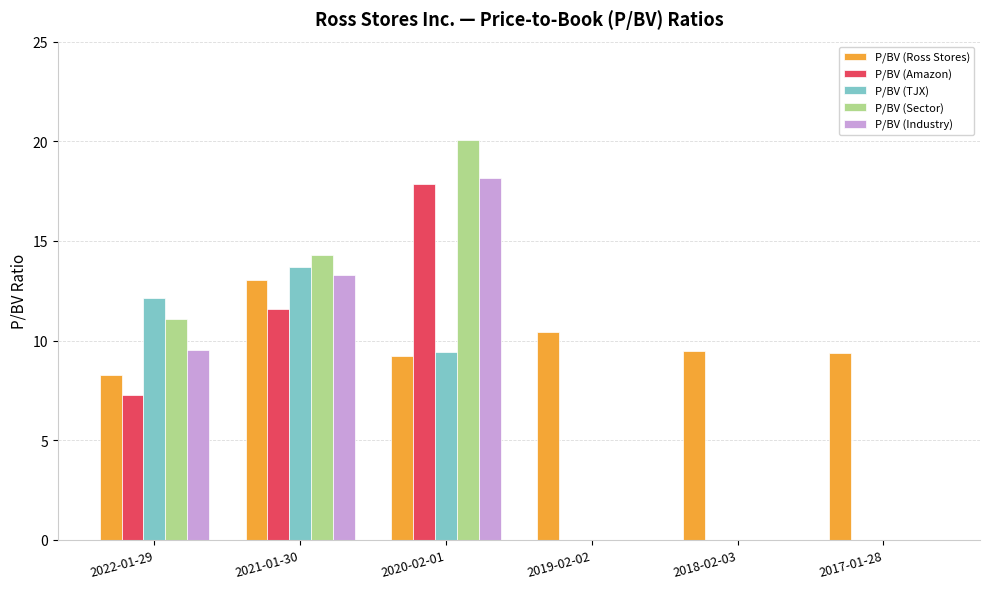

At which category is the sum across all series the highest?

2020-02-01